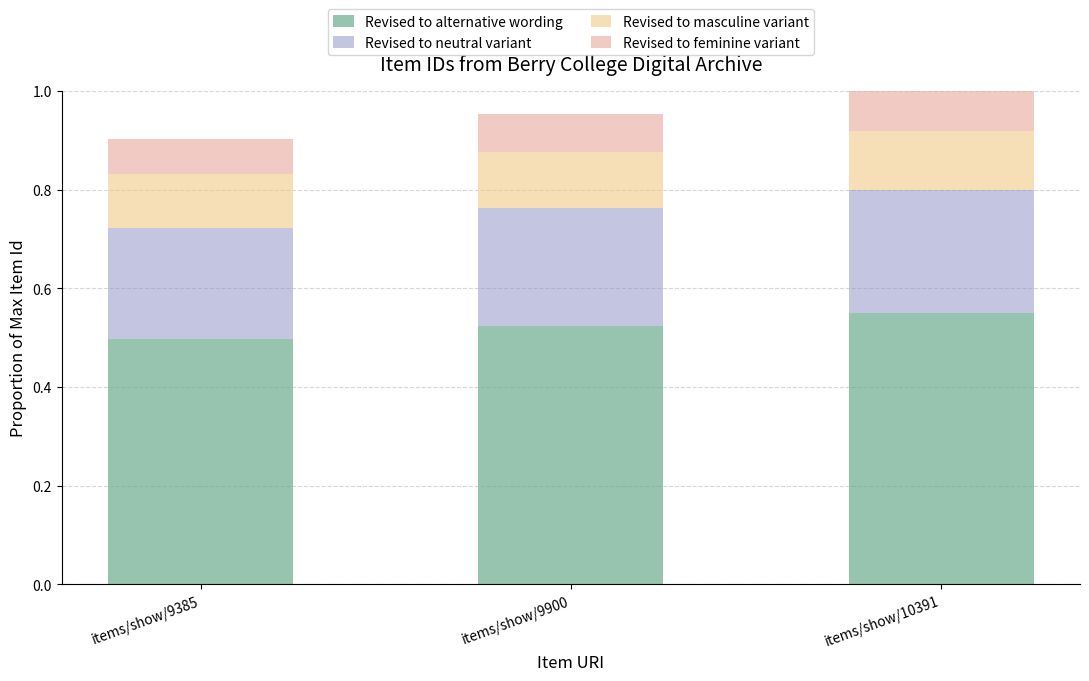

What is the total value across all series at items/show/10391?

1.0